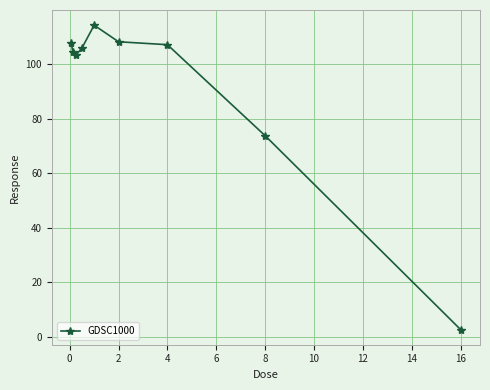

What is the greatest value displayed?

114.2